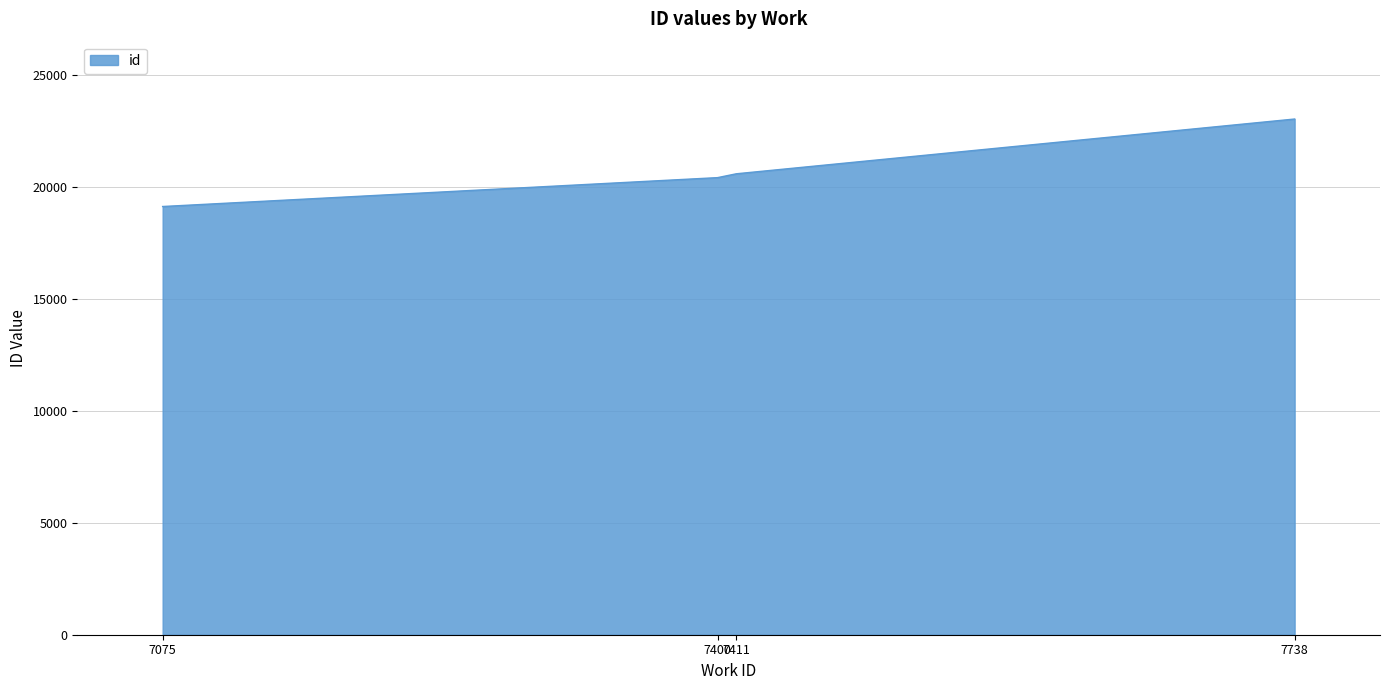

What is the difference between the maximum and minimum values?

3905